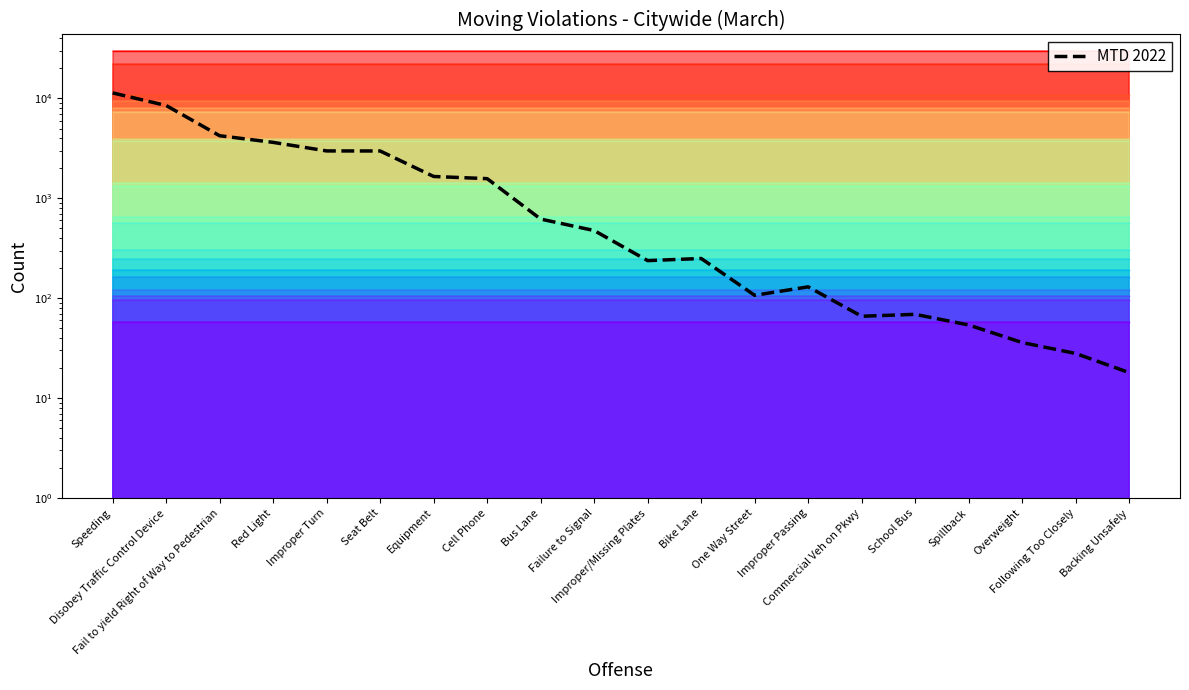

Where is the data nearest to the value 5688?

Fail to yield Right of Way to Pedestrian